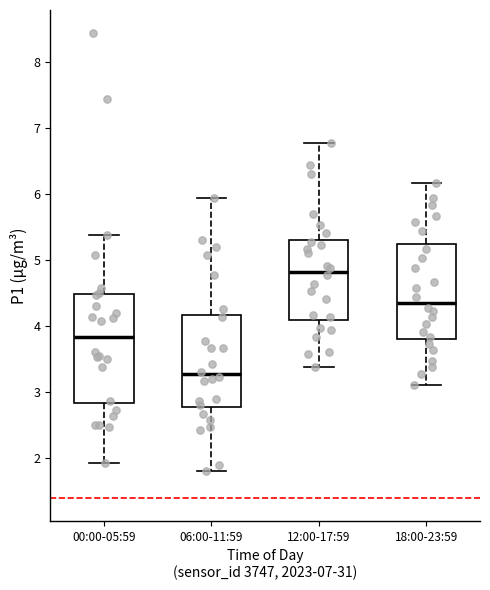

Where is the upper edge of the box for 00:00-05:59 on the y-axis? The values are not printed on the chart, so give them approximately, as read against the axis.

4.5